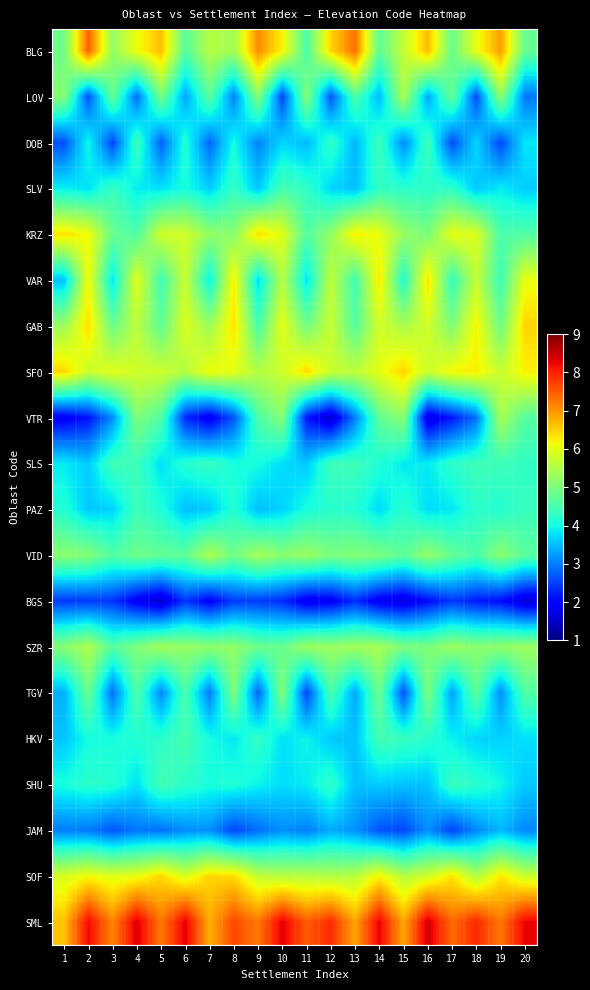

At 1, list the series in order from smallest to largest.

VTR, BGS, DOB, JAM, TGV, VAR, HKV, SLS, SLV, SHU, PAZ, BLG, LOV, SZR, VID, GAB, SOF, KRZ, SFO, SML